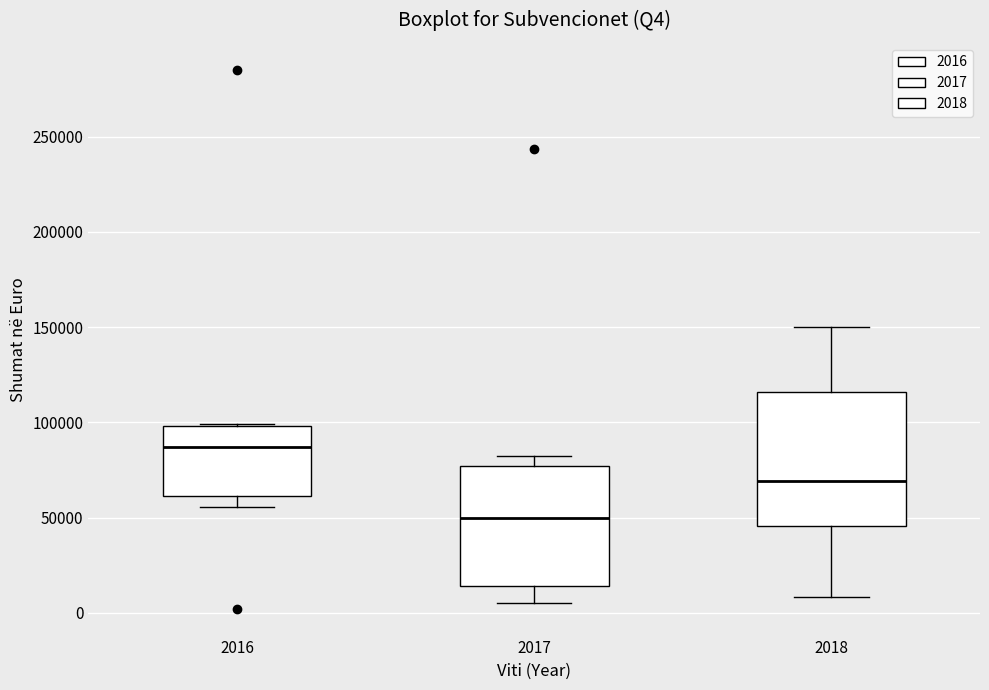

Which box is the tallest, from its lower edge to its upper edge?

2018